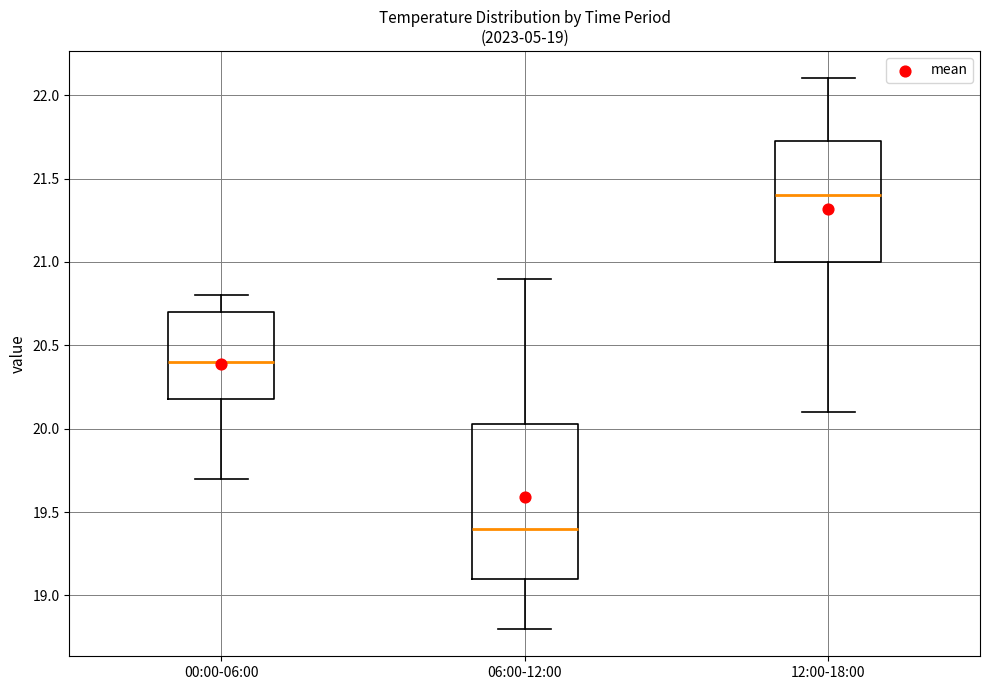

Which box is the tallest, from its lower edge to its upper edge?

06:00-12:00